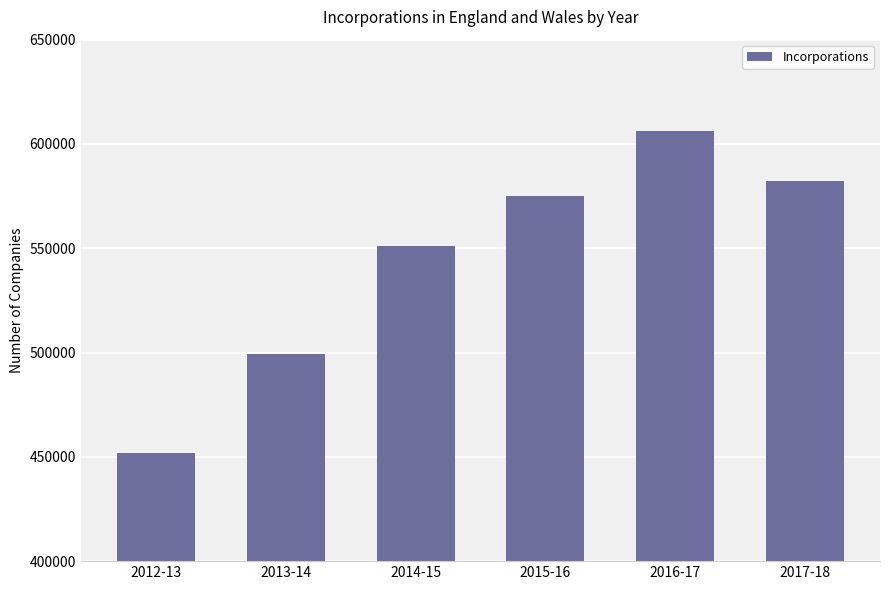

Rank the categories by value from lowest to highest.

2012-13, 2013-14, 2014-15, 2015-16, 2017-18, 2016-17